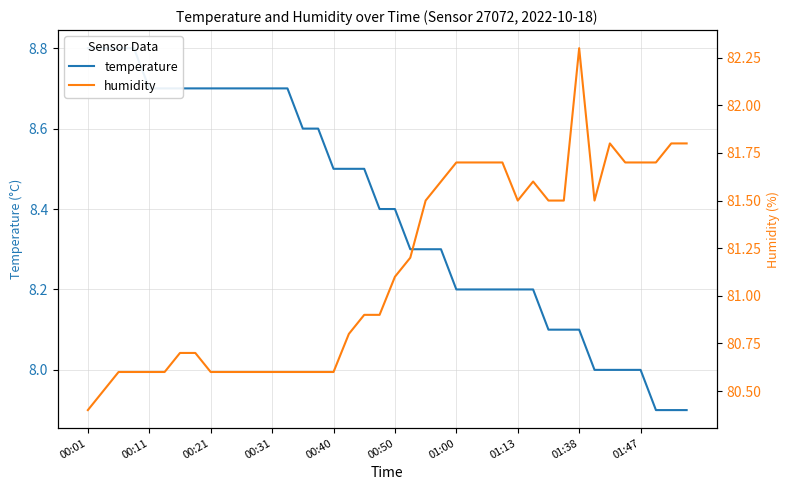

True or false: temperature has more than 2 points higher than both neighbors.

False